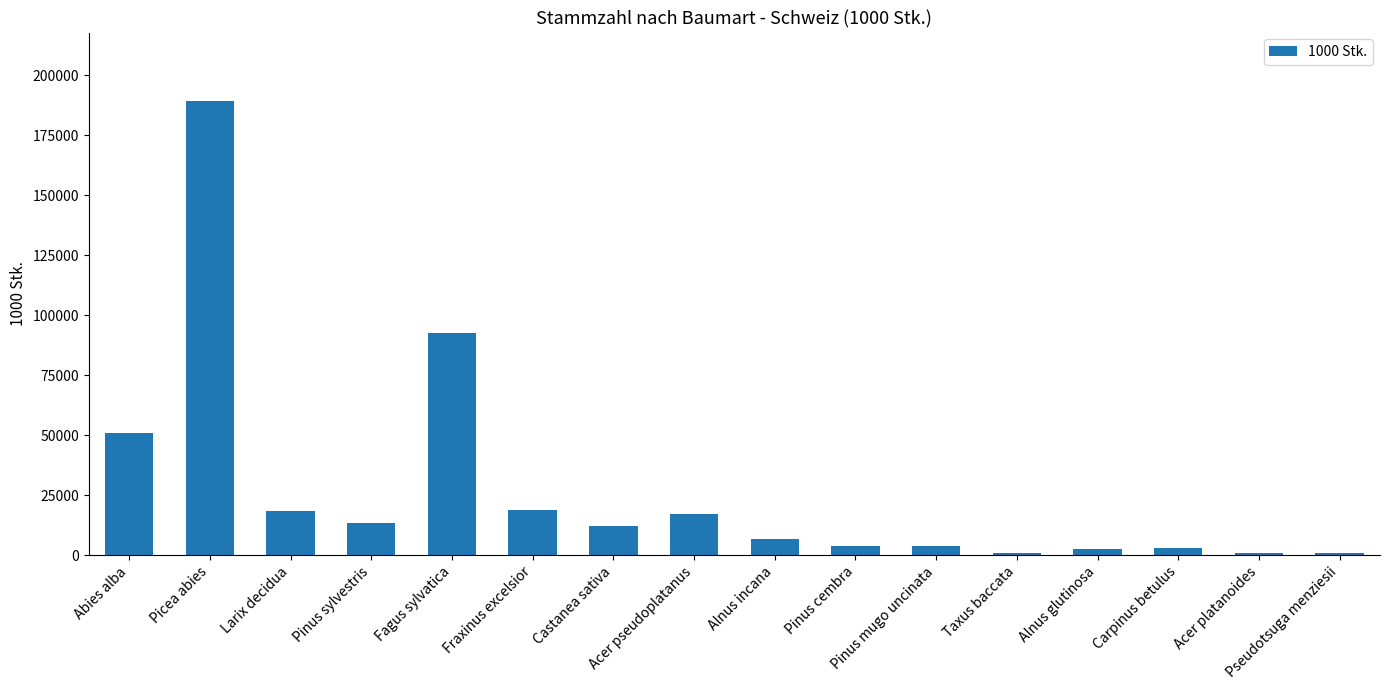

What is the average value?

27209